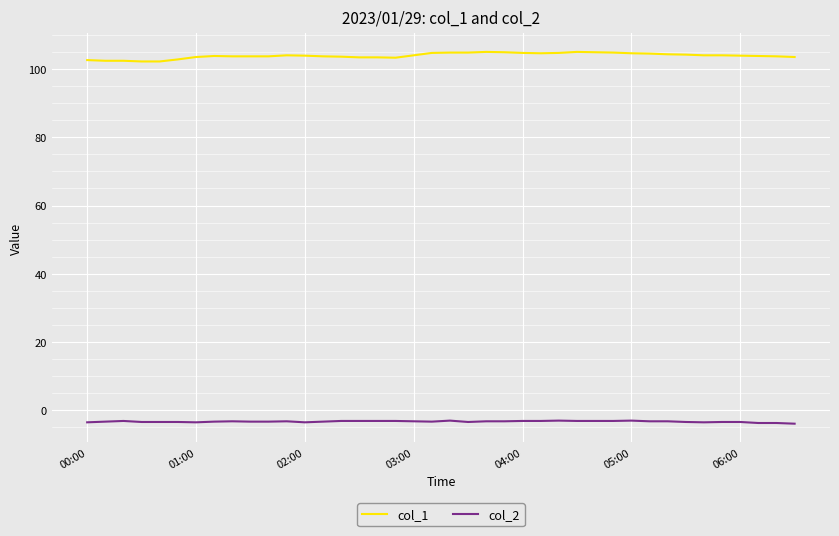

True or false: col_2 and col_1 cross at least once.

False